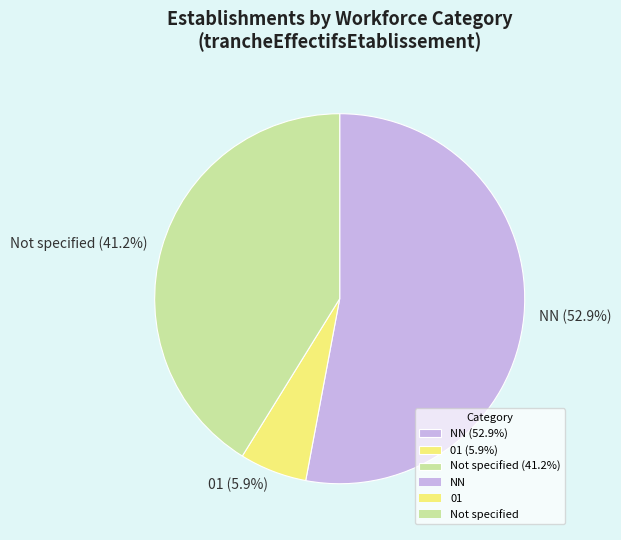

Which slice is the largest?

NN (52.9%)